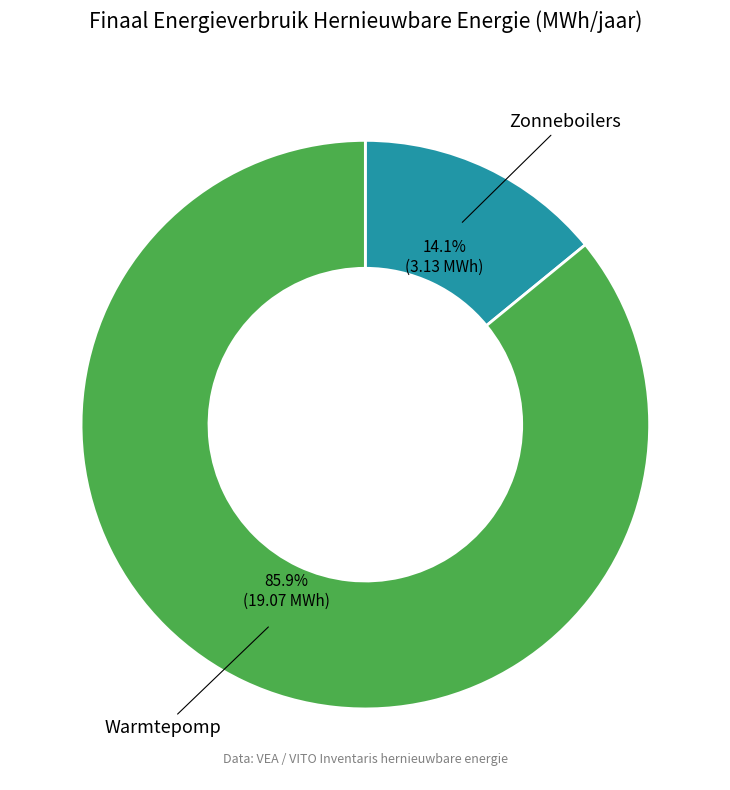

Is there any slice that represents more than half of the pie?

Yes